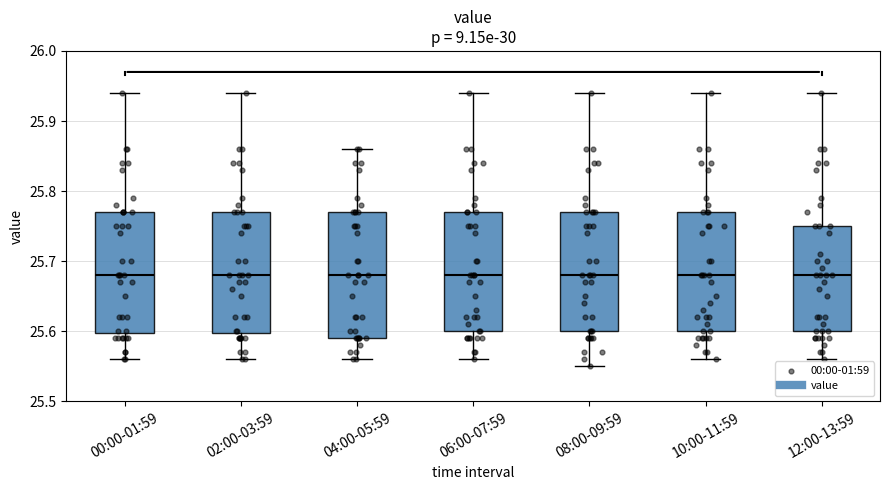

Reading left to right, read every box against the y-axis: the position of its median line, the range the box covers, and the ends of its whiskers. The values are not printed on the chart, so give them approximately, as read against the axis.

00:00-01:59: median 25.68, box 25.60 to 25.77, whiskers 25.56 to 25.94
02:00-03:59: median 25.68, box 25.60 to 25.77, whiskers 25.56 to 25.94
04:00-05:59: median 25.68, box 25.59 to 25.77, whiskers 25.56 to 25.86
06:00-07:59: median 25.68, box 25.60 to 25.77, whiskers 25.56 to 25.94
08:00-09:59: median 25.68, box 25.60 to 25.77, whiskers 25.55 to 25.94
10:00-11:59: median 25.68, box 25.60 to 25.77, whiskers 25.56 to 25.94
12:00-13:59: median 25.68, box 25.60 to 25.75, whiskers 25.56 to 25.94